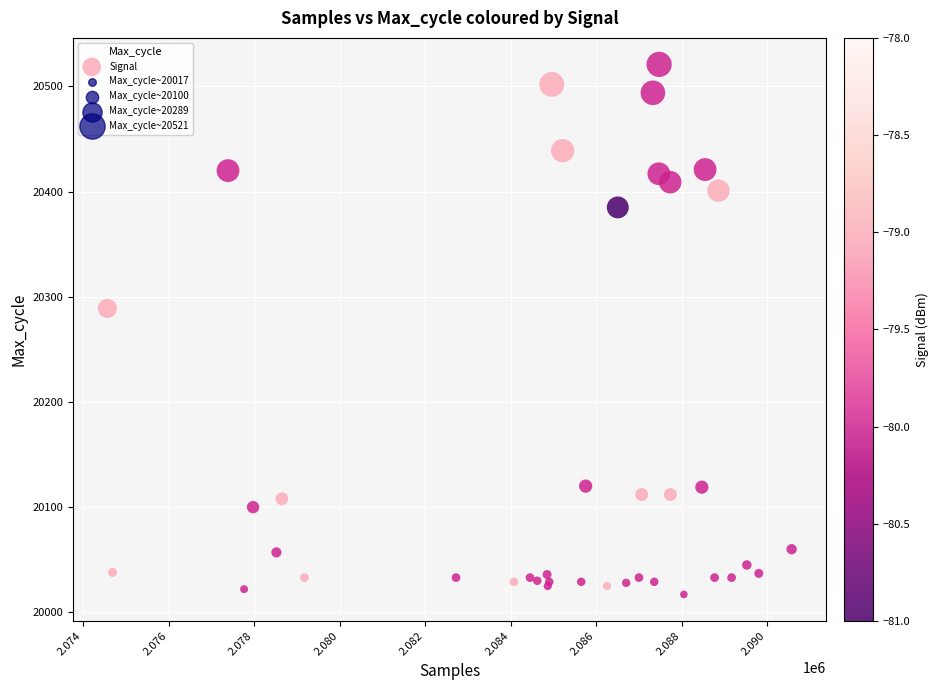

What Y value in the scatter plot is closest to 20269?

20289